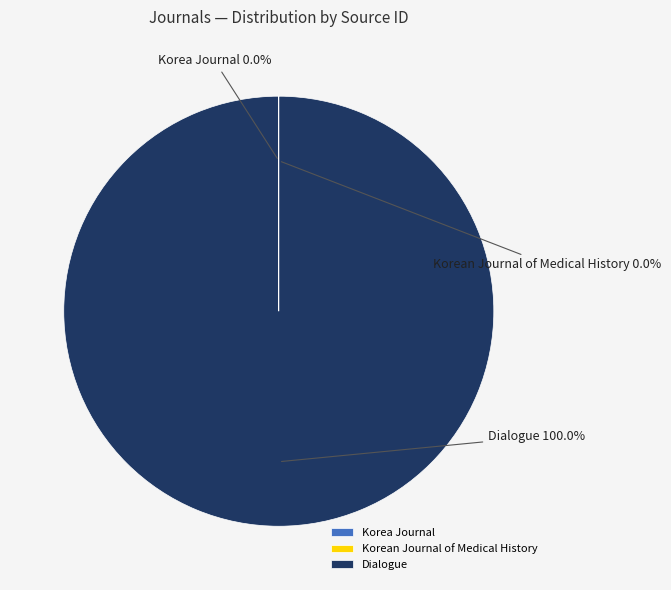

Which slice is the largest?

Dialogue